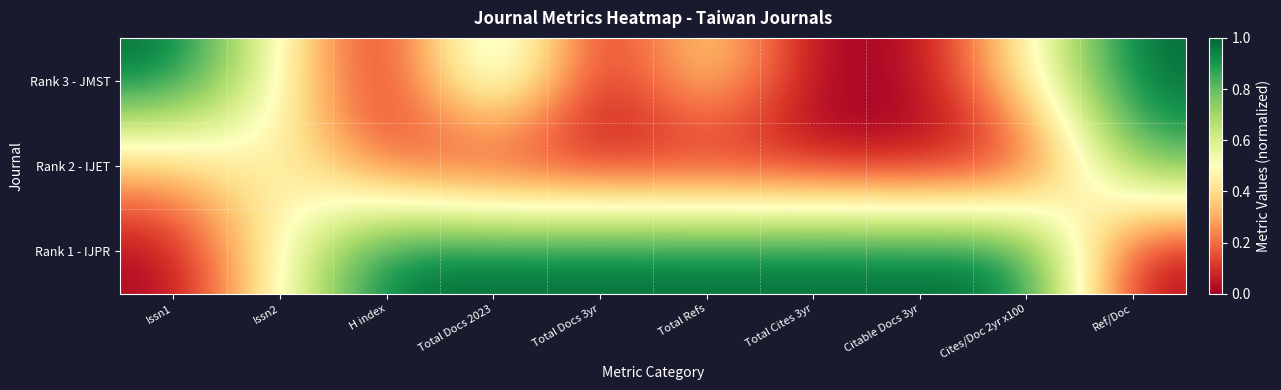

At how many categories does at least one series exceed 0?

10